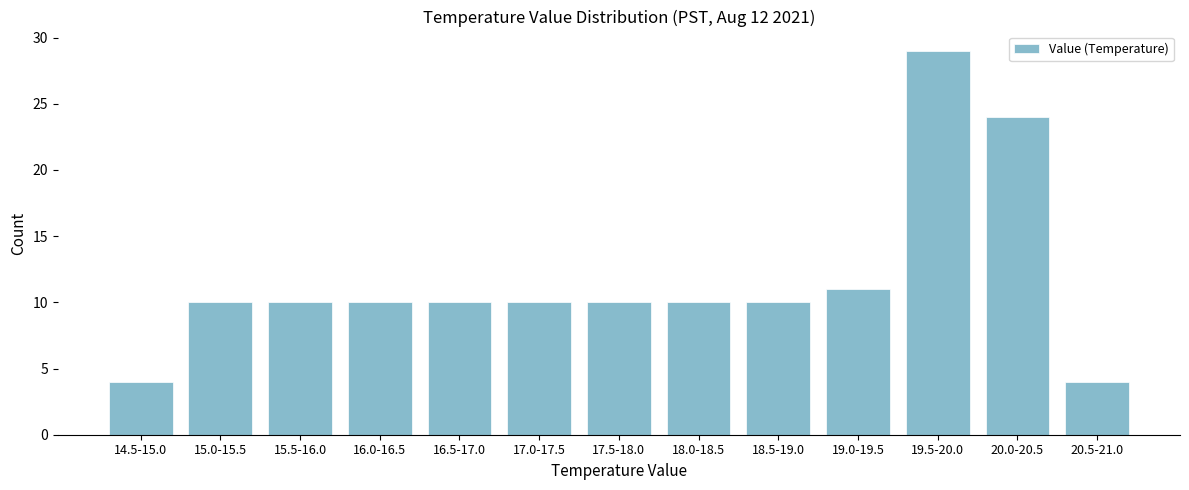

Reading left to right, extract all data points from this chart.

4	10	10	10	10	10	10	10	10	11	29	24	4